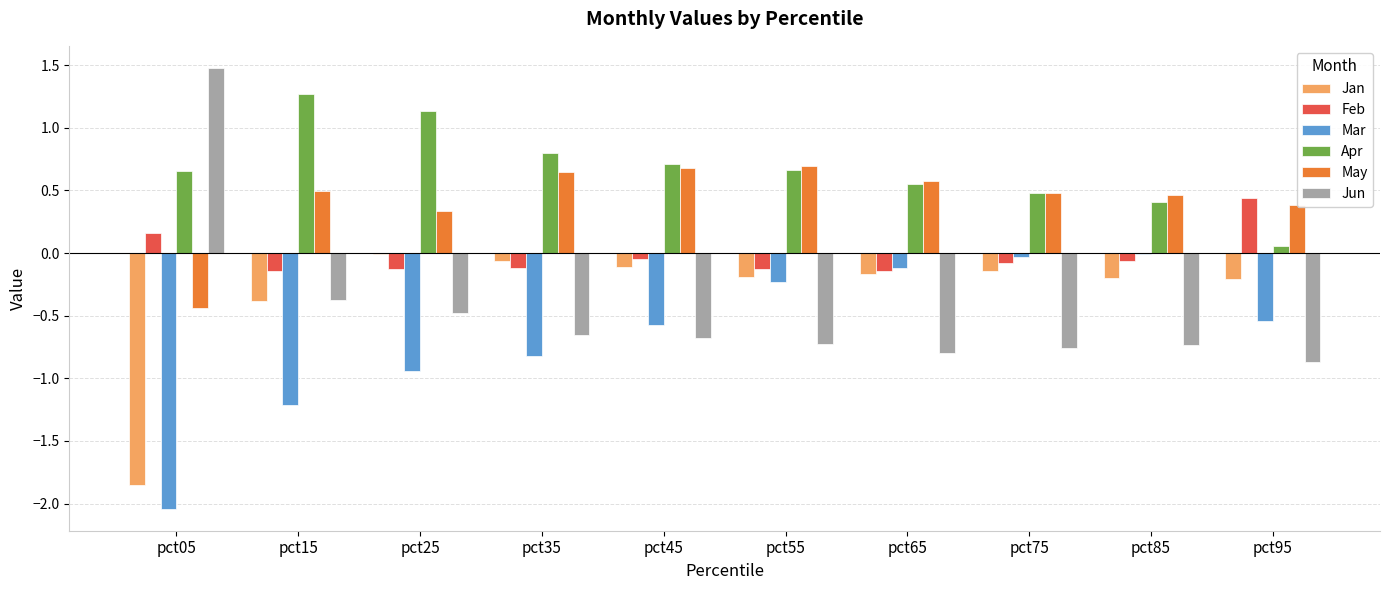

Are the bars horizontal?

No